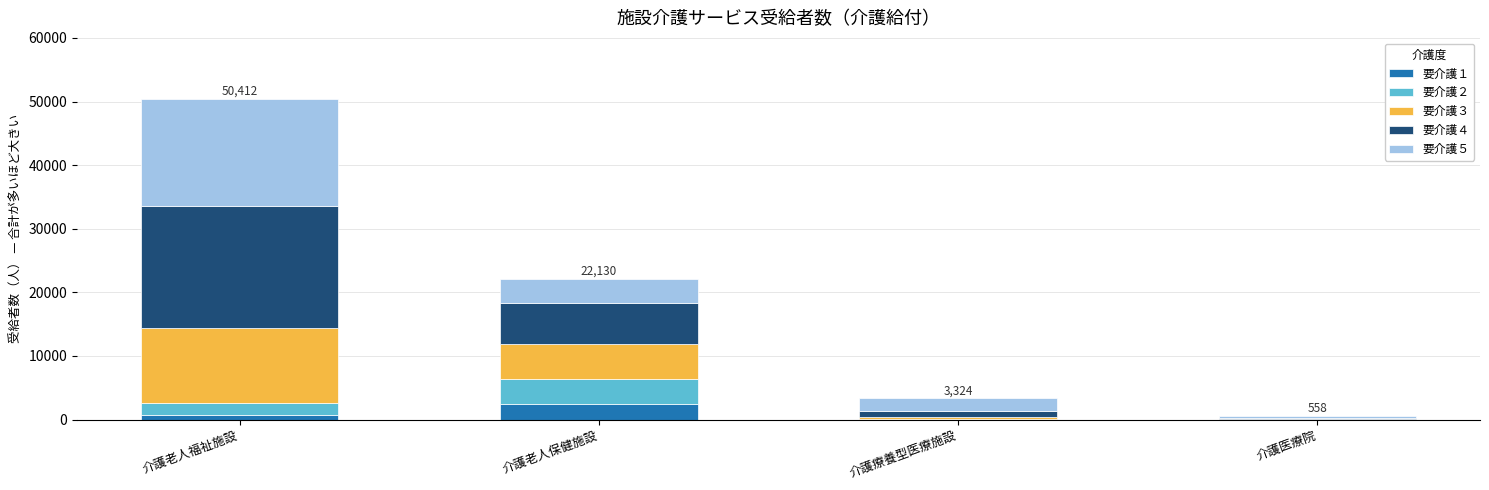

Which category has the highest value in the 要介護１ series?

介護老人保健施設